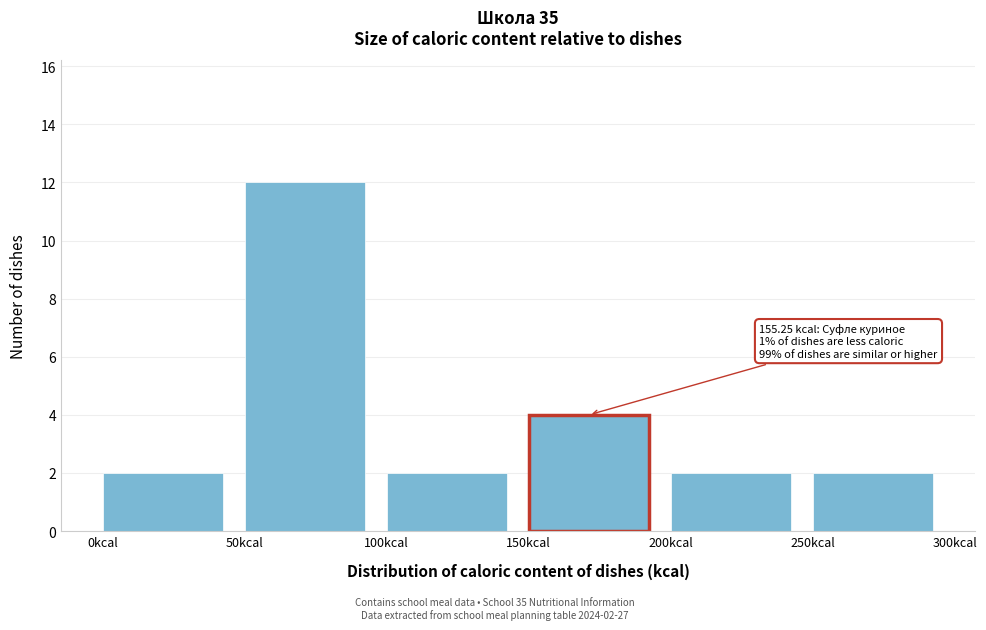

Which range on the x-axis has the tallest bar?

50 to 100